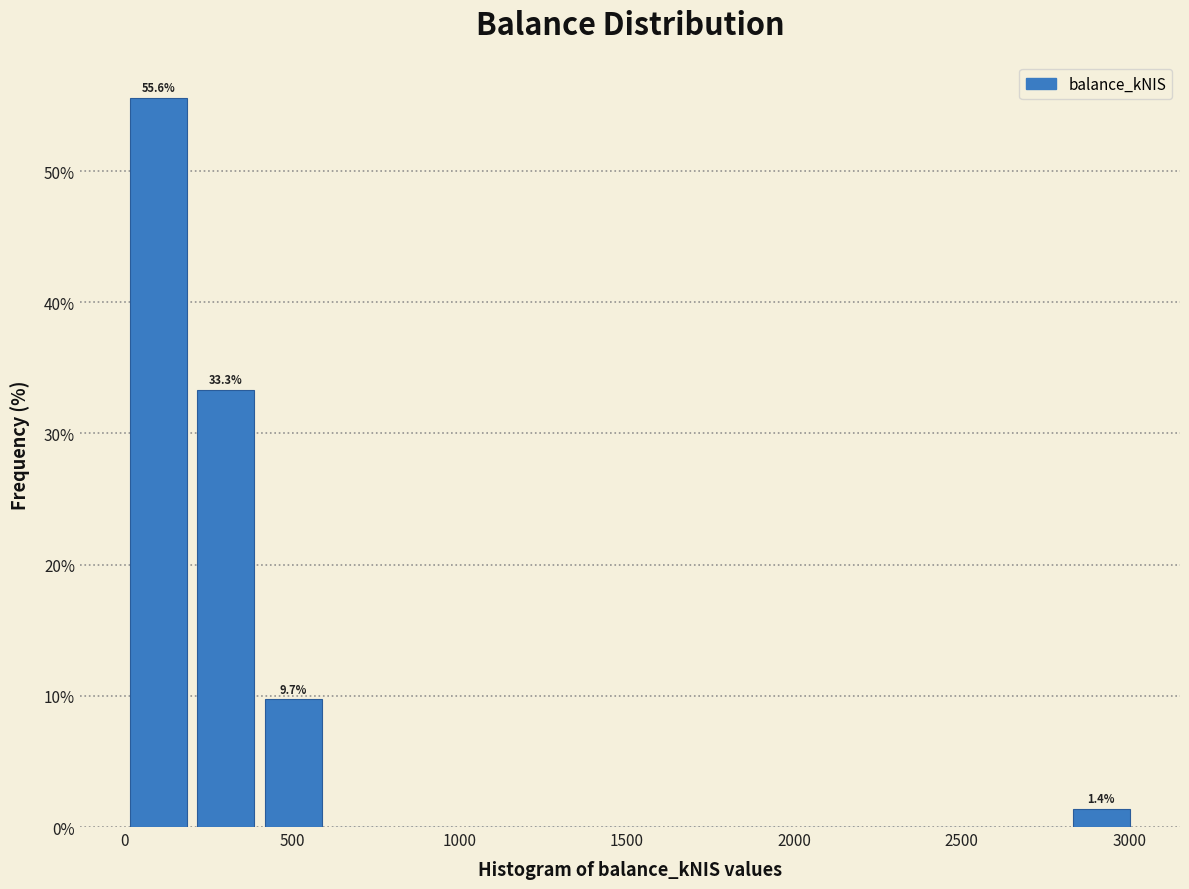

Over which range of the x-axis is the bar tallest?

0 to 200